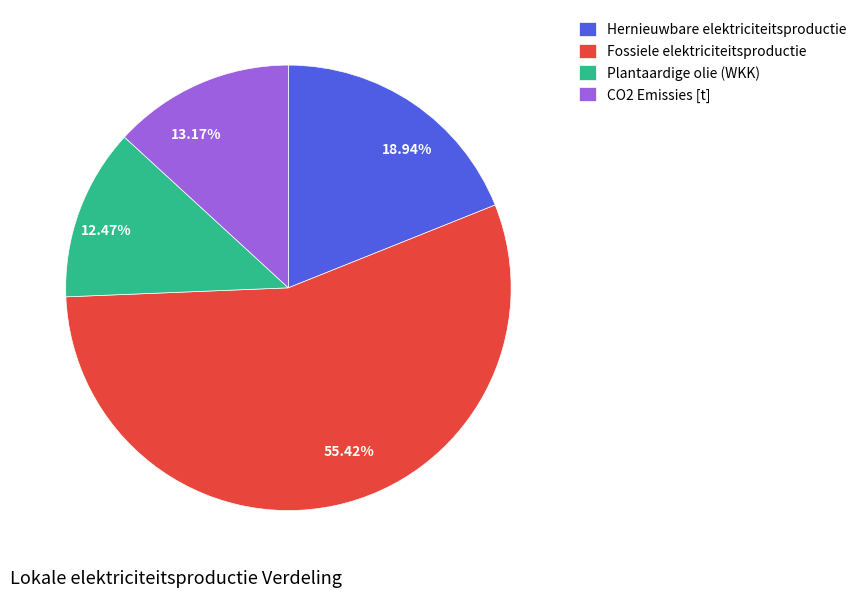

What is the ratio of the value at 12.47% to the value at 18.94%?

0.7